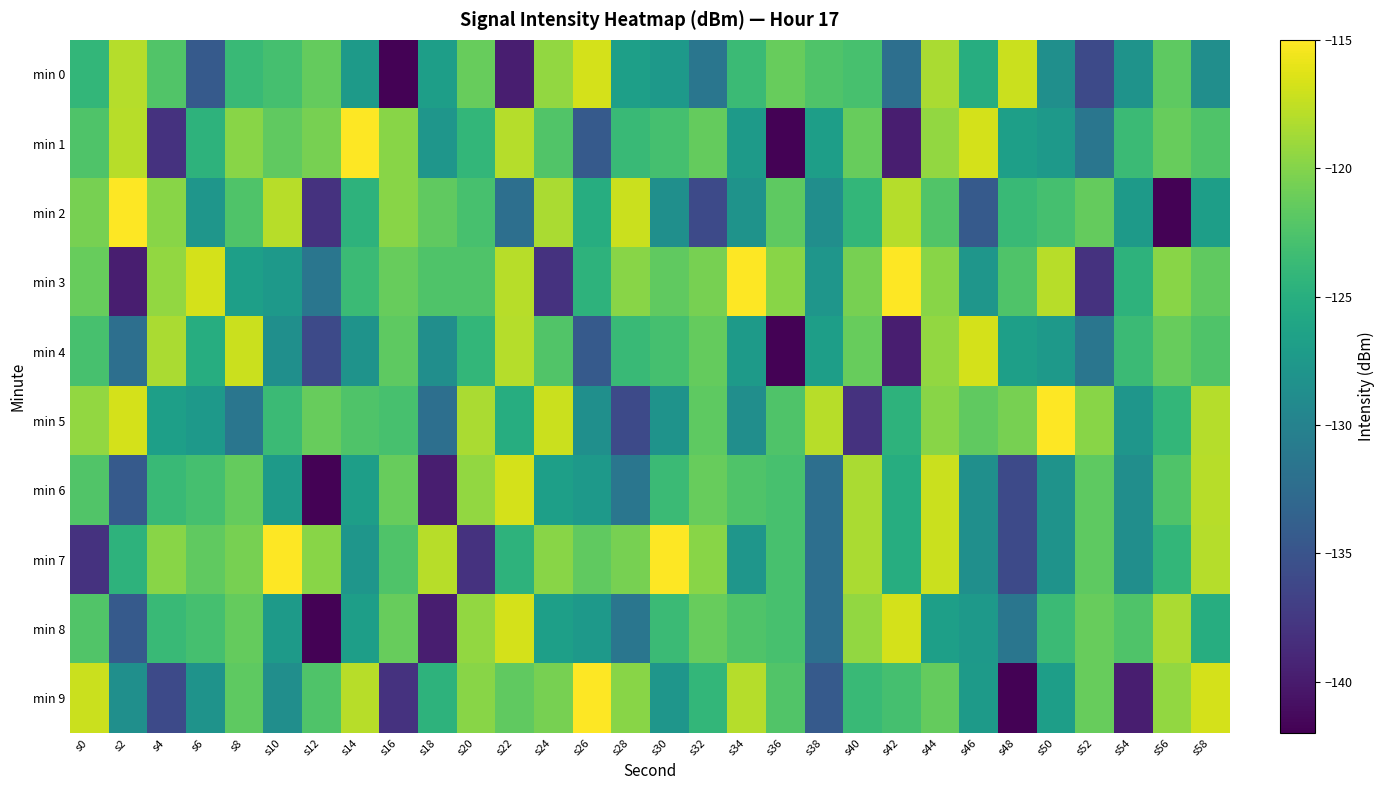

Reading right to left, what are all the values shown in this chart?

min 0: s58=-128.6	s56=-121.7	s54=-128.1	s52=-135.9	s50=-128.5	s48=-117.1	s46=-125.2	s44=-118.4	s42=-132.2	s40=-122.9	s38=-122.4	s36=-121.3	s34=-123.6	s32=-131.4	s30=-127.4	s28=-126.8	s26=-116.8	s24=-119.4	s22=-139.7	s20=-121.3	s18=-126.9	s16=-141.8	s14=-127.3	s12=-121.3	s10=-122.9	s8=-123.7	s6=-134.3	s4=-122.3	s2=-118.0	s0=-124.1
min 1: s58=-122.4	s56=-121.3	s54=-123.6	s52=-131.4	s50=-127.4	s48=-126.8	s46=-116.8	s44=-119.4	s42=-139.7	s40=-121.3	s38=-126.9	s36=-141.8	s34=-127.3	s32=-121.3	s30=-122.9	s28=-123.7	s26=-134.3	s24=-122.3	s22=-118.0	s20=-124.1	s18=-127.8	s16=-119.8	s14=-115.0	s12=-120.6	s10=-121.6	s8=-119.7	s6=-124.6	s4=-138.0	s2=-117.8	s0=-122.5
min 2: s58=-126.9	s56=-141.8	s54=-127.3	s52=-121.3	s50=-122.9	s48=-123.7	s46=-134.3	s44=-122.3	s42=-118.0	s40=-124.1	s38=-128.6	s36=-121.7	s34=-128.1	s32=-135.9	s30=-128.5	s28=-117.1	s26=-125.2	s24=-118.4	s22=-132.2	s20=-122.9	s18=-121.6	s16=-119.7	s14=-124.6	s12=-138.0	s10=-117.8	s8=-122.5	s6=-127.8	s4=-119.8	s2=-115.0	s0=-120.6
min 3: s58=-121.6	s56=-119.7	s54=-124.6	s52=-138.0	s50=-117.8	s48=-122.5	s46=-127.8	s44=-119.8	s42=-115.0	s40=-120.6	s38=-127.8	s36=-119.8	s34=-115.0	s32=-120.6	s30=-121.6	s28=-119.7	s26=-124.6	s24=-138.0	s22=-117.8	s20=-122.5	s18=-122.4	s16=-121.3	s14=-123.6	s12=-131.4	s10=-127.4	s8=-126.8	s6=-116.8	s4=-119.4	s2=-139.7	s0=-121.3
min 4: s58=-122.4	s56=-121.3	s54=-123.6	s52=-131.4	s50=-127.4	s48=-126.8	s46=-116.8	s44=-119.4	s42=-139.7	s40=-121.3	s38=-126.9	s36=-141.8	s34=-127.3	s32=-121.3	s30=-122.9	s28=-123.7	s26=-134.3	s24=-122.3	s22=-118.0	s20=-124.1	s18=-128.6	s16=-121.7	s14=-128.1	s12=-135.9	s10=-128.5	s8=-117.1	s6=-125.2	s4=-118.4	s2=-132.2	s0=-122.9
min 5: s58=-118.0	s56=-124.1	s54=-127.8	s52=-119.8	s50=-115.0	s48=-120.6	s46=-121.6	s44=-119.7	s42=-124.6	s40=-138.0	s38=-117.8	s36=-122.5	s34=-128.6	s32=-121.7	s30=-128.1	s28=-135.9	s26=-128.5	s24=-117.1	s22=-125.2	s20=-118.4	s18=-132.2	s16=-122.9	s14=-122.4	s12=-121.3	s10=-123.6	s8=-131.4	s6=-127.4	s4=-126.8	s2=-116.8	s0=-119.4
min 6: s58=-117.8	s56=-122.5	s54=-128.6	s52=-121.7	s50=-128.1	s48=-135.9	s46=-128.5	s44=-117.1	s42=-125.2	s40=-118.4	s38=-132.2	s36=-122.9	s34=-122.4	s32=-121.3	s30=-123.6	s28=-131.4	s26=-127.4	s24=-126.8	s22=-116.8	s20=-119.4	s18=-139.7	s16=-121.3	s14=-126.9	s12=-141.8	s10=-127.3	s8=-121.3	s6=-122.9	s4=-123.7	s2=-134.3	s0=-122.3
min 7: s58=-118.0	s56=-124.1	s54=-128.6	s52=-121.7	s50=-128.1	s48=-135.9	s46=-128.5	s44=-117.1	s42=-125.2	s40=-118.4	s38=-132.2	s36=-122.9	s34=-127.8	s32=-119.8	s30=-115.0	s28=-120.6	s26=-121.6	s24=-119.7	s22=-124.6	s20=-138.0	s18=-117.8	s16=-122.5	s14=-127.8	s12=-119.8	s10=-115.0	s8=-120.6	s6=-121.6	s4=-119.7	s2=-124.6	s0=-138.0
min 8: s58=-125.2	s56=-118.4	s54=-122.4	s52=-121.3	s50=-123.6	s48=-131.4	s46=-127.4	s44=-126.8	s42=-116.8	s40=-119.4	s38=-132.2	s36=-122.9	s34=-122.4	s32=-121.3	s30=-123.6	s28=-131.4	s26=-127.4	s24=-126.8	s22=-116.8	s20=-119.4	s18=-139.7	s16=-121.3	s14=-126.9	s12=-141.8	s10=-127.3	s8=-121.3	s6=-122.9	s4=-123.7	s2=-134.3	s0=-122.3
min 9: s58=-116.8	s56=-119.4	s54=-139.7	s52=-121.3	s50=-126.9	s48=-141.8	s46=-127.3	s44=-121.3	s42=-122.9	s40=-123.7	s38=-134.3	s36=-122.3	s34=-118.0	s32=-124.1	s30=-127.8	s28=-119.8	s26=-115.0	s24=-120.6	s22=-121.6	s20=-119.7	s18=-124.6	s16=-138.0	s14=-117.8	s12=-122.5	s10=-128.6	s8=-121.7	s6=-128.1	s4=-135.9	s2=-128.5	s0=-117.1